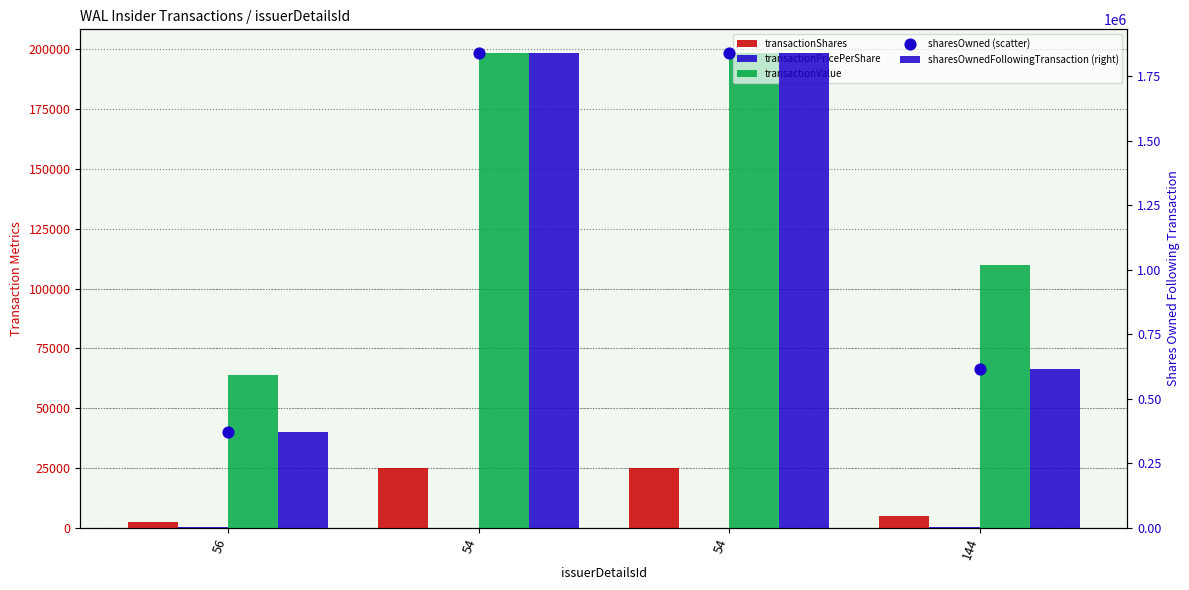

Which series reaches the maximum Y coordinate?

sharesOwnedFollowingTransaction (right)